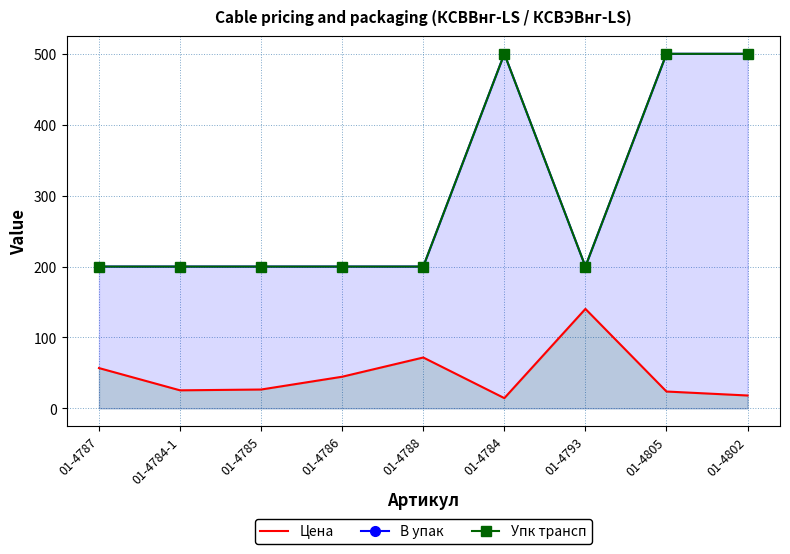

At which category does Цена reach its first local peak?

01-4788